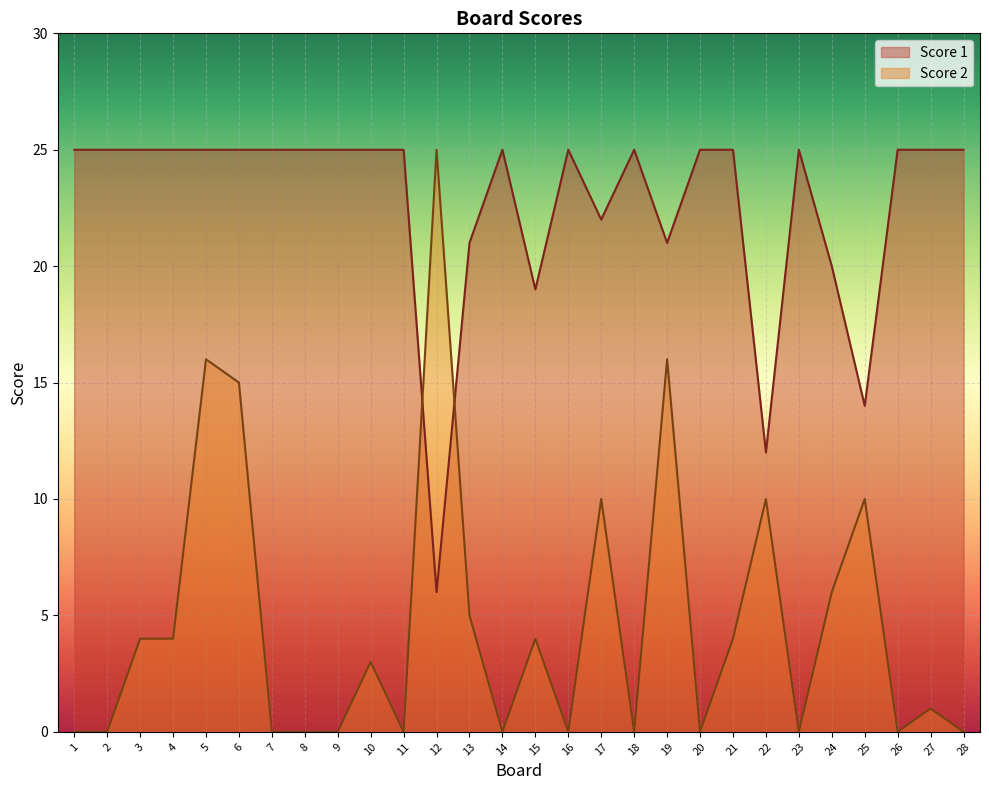

Reading left to right, list all the values displayed in this chart.

Score 1: 1=25	2=25	3=25	4=25	5=25	6=25	7=25	8=25	9=25	10=25	11=25	12=6	13=21	14=25	15=19	16=25	17=22	18=25	19=21	20=25	21=25	22=12	23=25	24=20	25=14	26=25	27=25	28=25
Score 2: 1=0	2=0	3=4	4=4	5=16	6=15	7=0	8=0	9=0	10=3	11=0	12=25	13=5	14=0	15=4	16=0	17=10	18=0	19=16	20=0	21=4	22=10	23=0	24=6	25=10	26=0	27=1	28=0